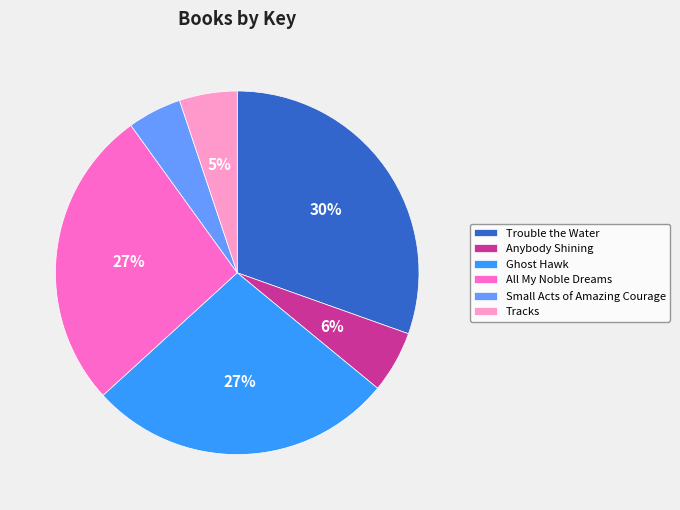

Do Small Acts of Amazing Courage and Anybody Shining together represent more than half of the pie?

No